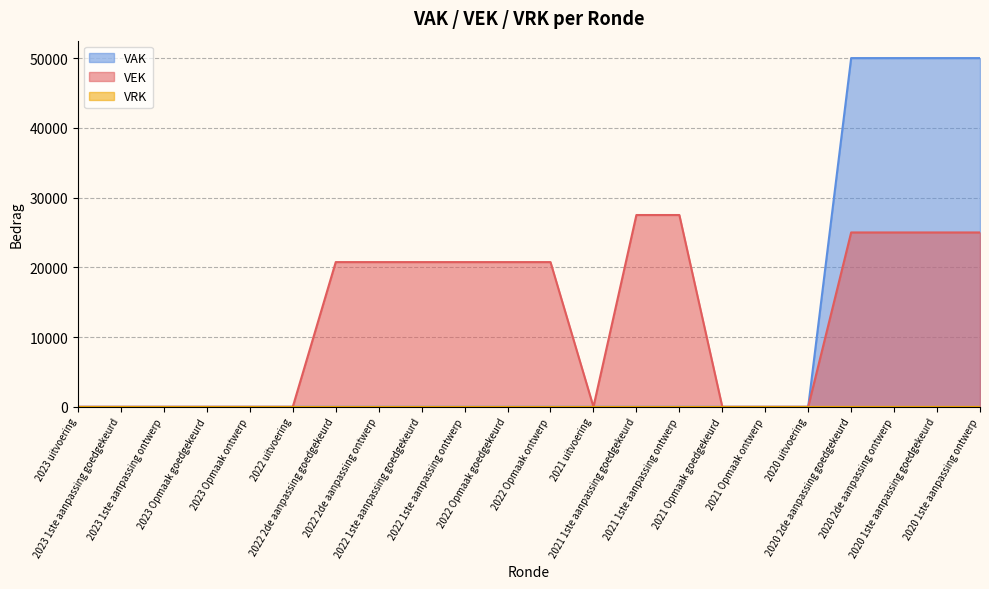

What position from the left is 2023 1ste aanpassing ontwerp?

3